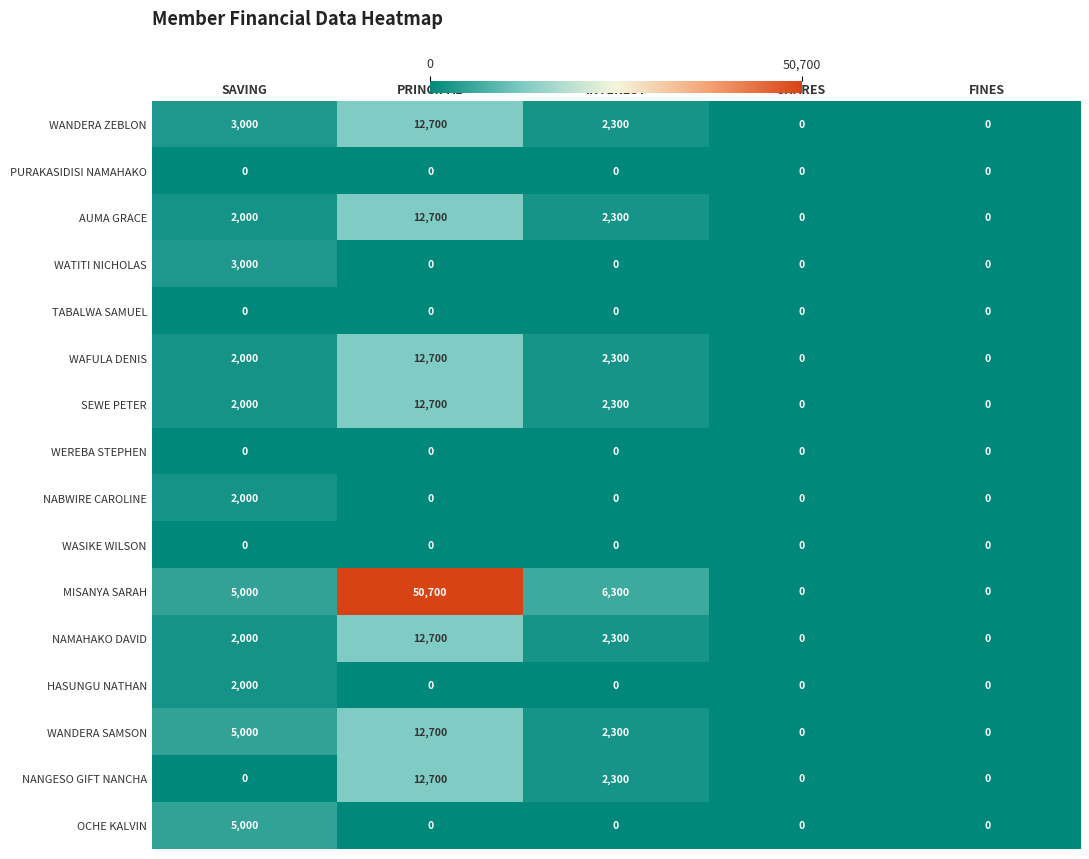

Is it true that TABALWA SAMUEL equals 0 at SAVING?

True